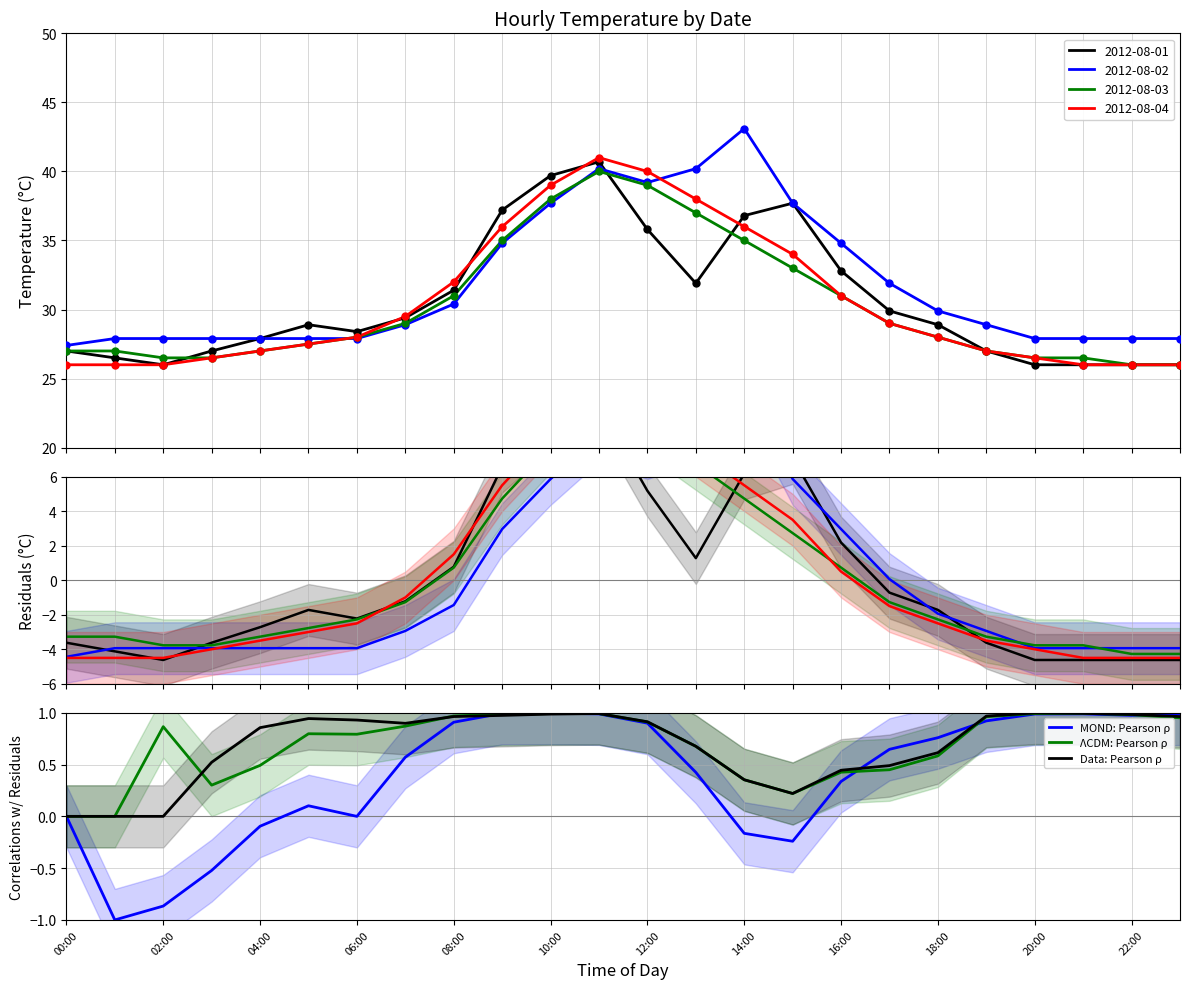

What is the total value across all series at 19?

2.9